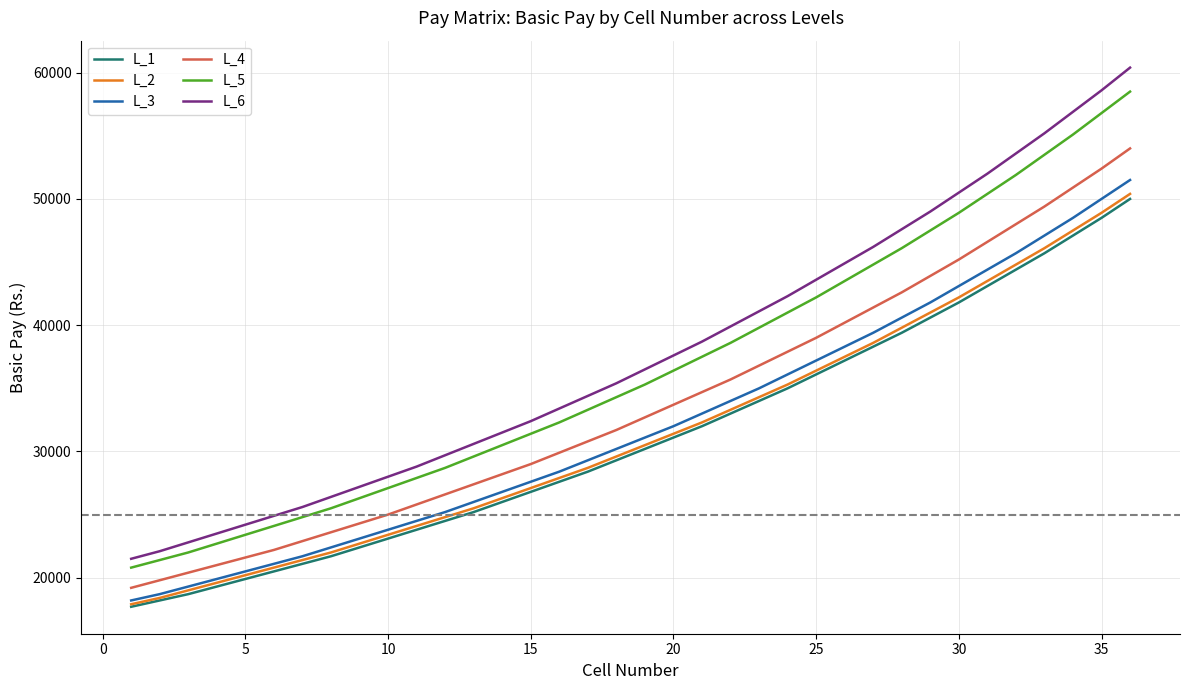

What is the maximum value shown in the chart?

60400